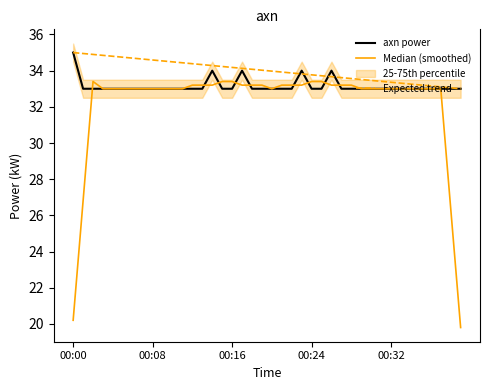

List the series in order of their overall mean, highest first.

Expected trend, axn power, Median (smoothed)